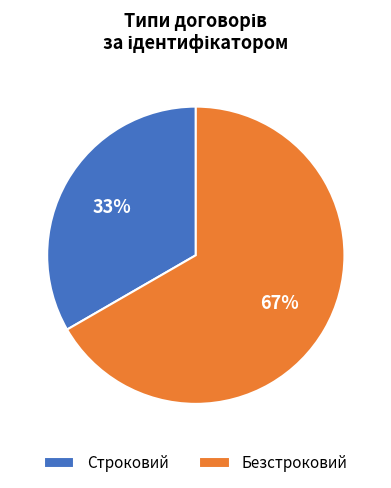

To the nearest percent, what portion does Строковий represent?

33%